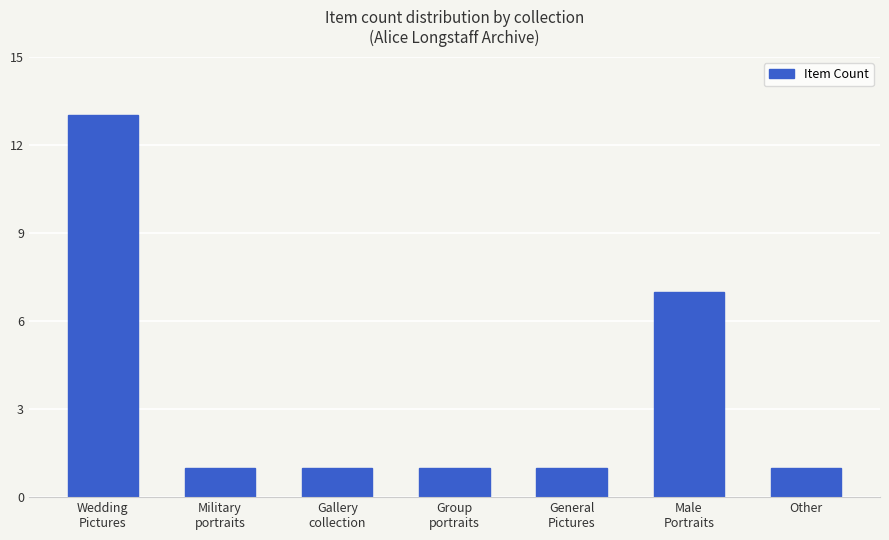

Count the number of categories in the chart.

7